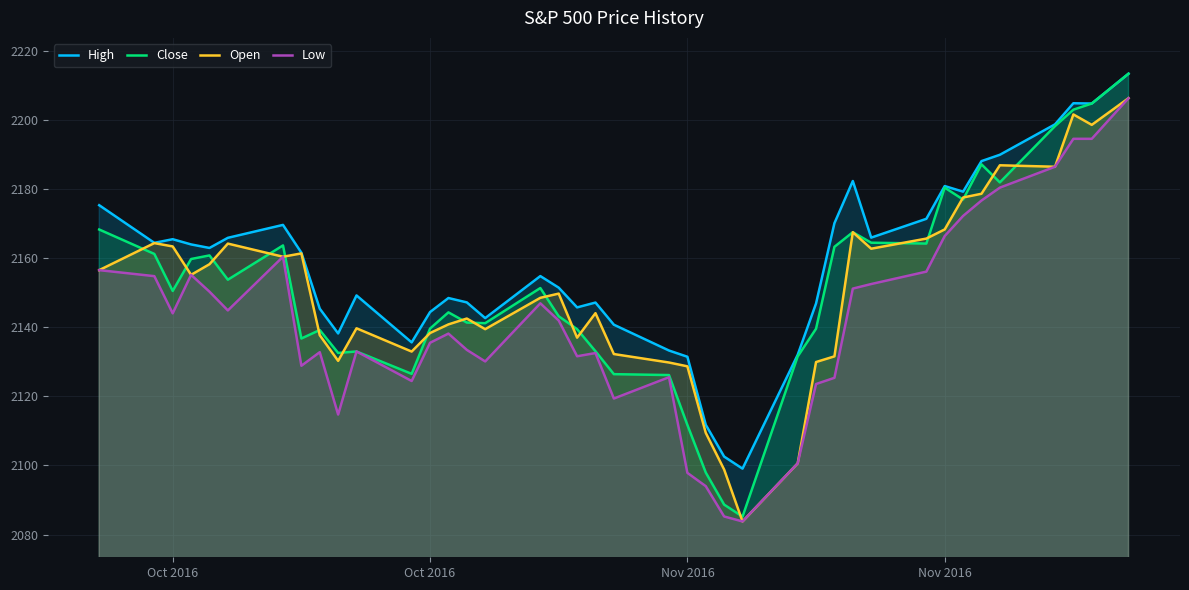

What is the minimum value for Close?

2085.2